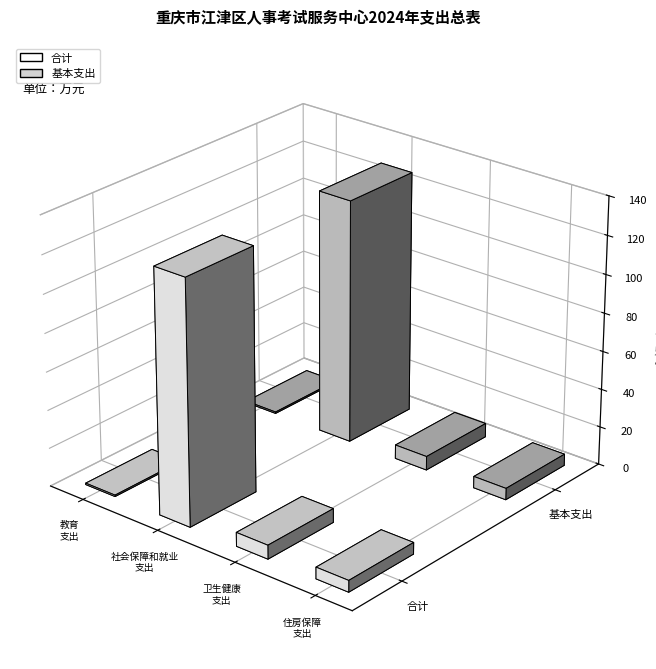

Does the chart contain stacked bars?

No